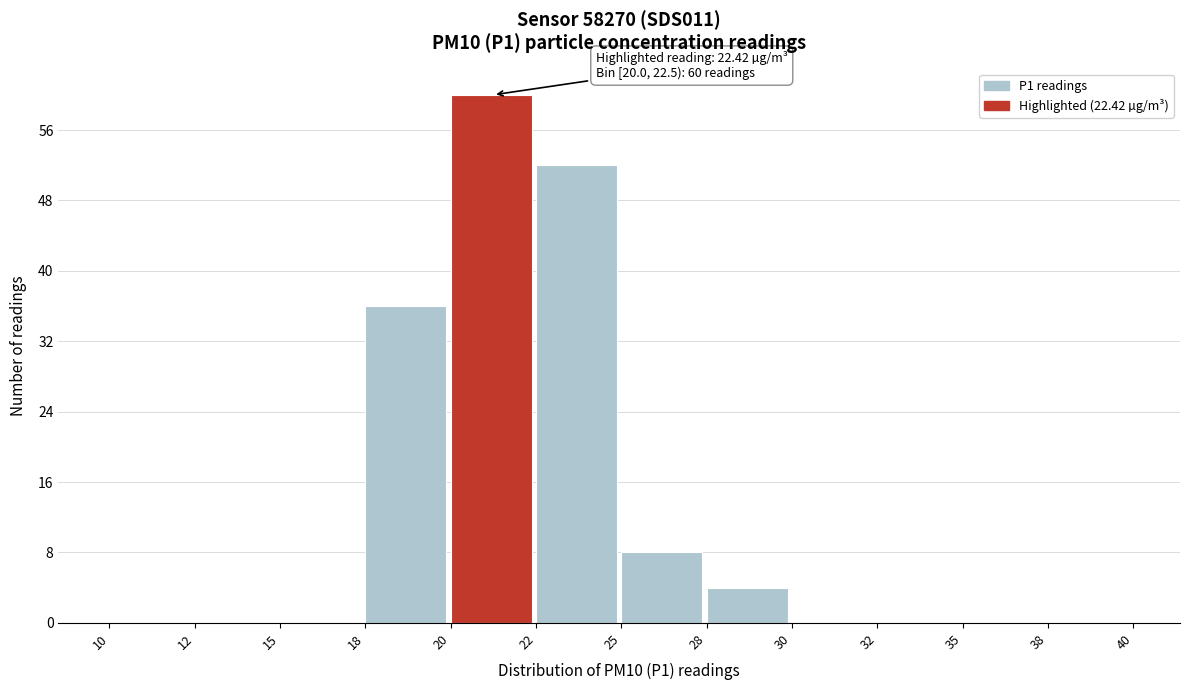

Reading left to right, what are all the values shown in this chart?

10=0	12=0	15=0	18=36	20=60	22=52	25=8	28=4	30=0	32=0	35=0	38=0